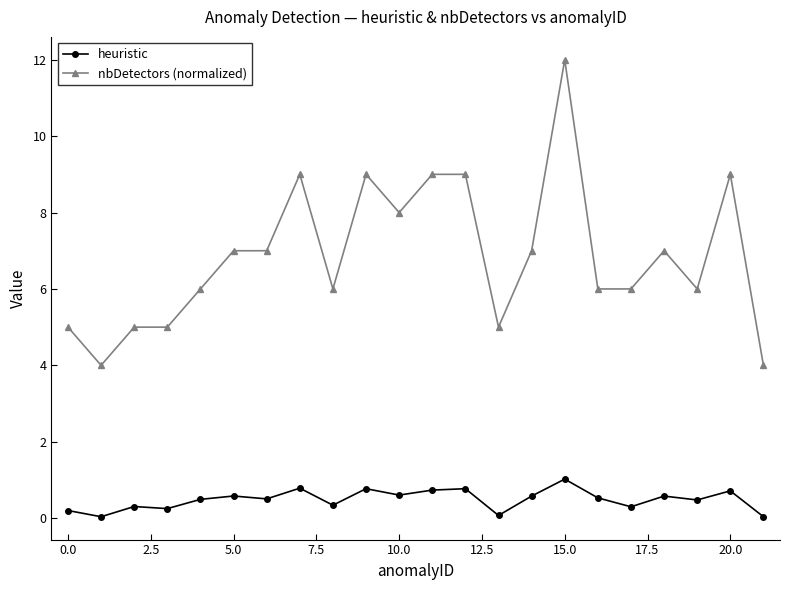

True or false: heuristic has more than 0 interior local peaks.

True